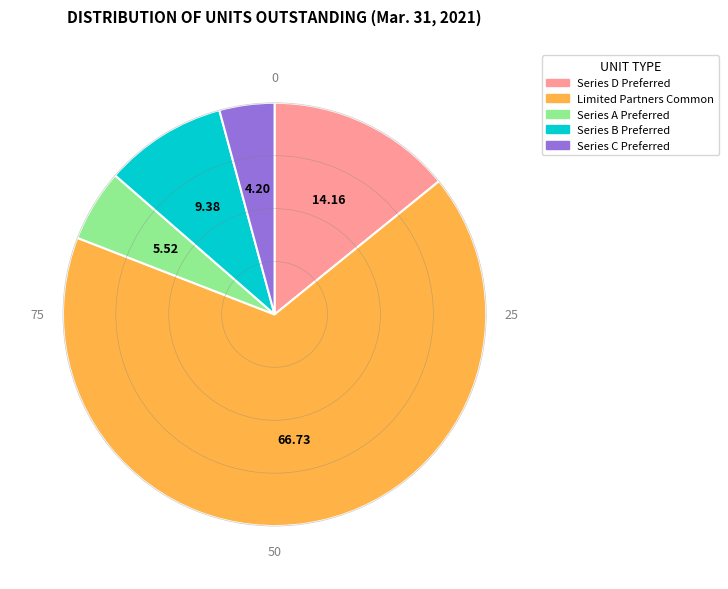

Rank the categories by value from lowest to highest.

Series C Preferred, Series A Preferred, Series B Preferred, Series D Preferred, Limited Partners Common